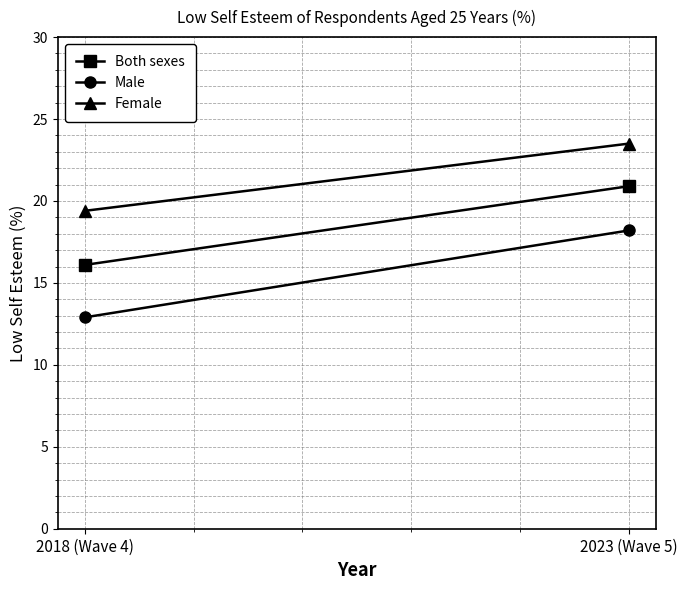

How many values in the Both sexes series are below 20?

1